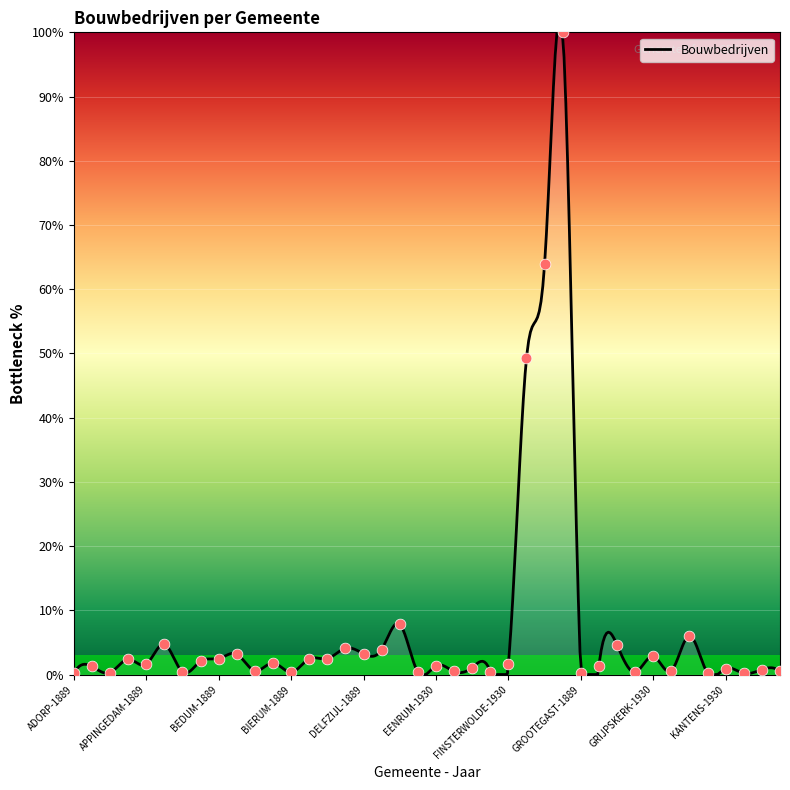

Which has a higher value, BIERUM-1889 or EZINGE-1930?

EZINGE-1930